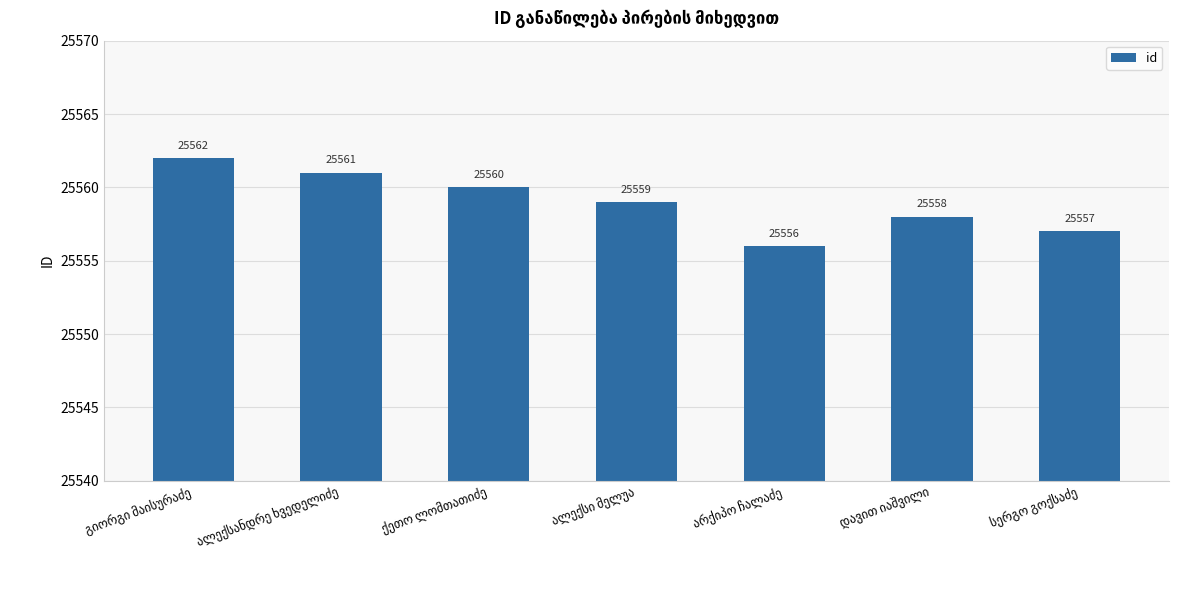

What is the value of the 4th bar from the left?

25559